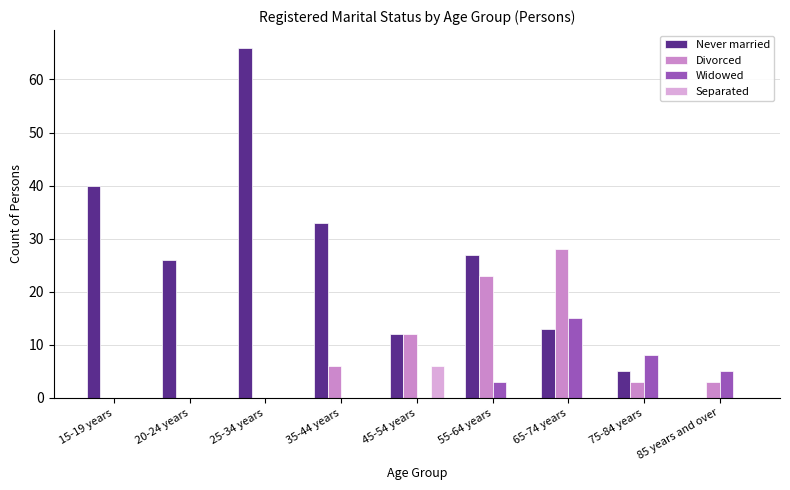

How many distinct data groups are displayed?

4